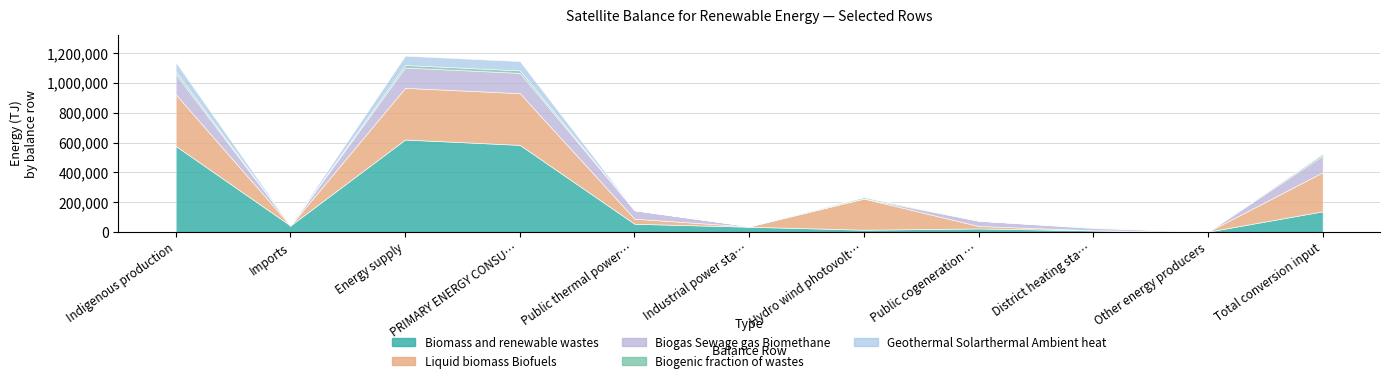

What are all the series names shown in the legend?

Biomass and renewable wastes, Liquid biomass Biofuels, Biogas Sewage gas Biomethane, Biogenic fraction of wastes, Geothermal Solarthermal Ambient heat